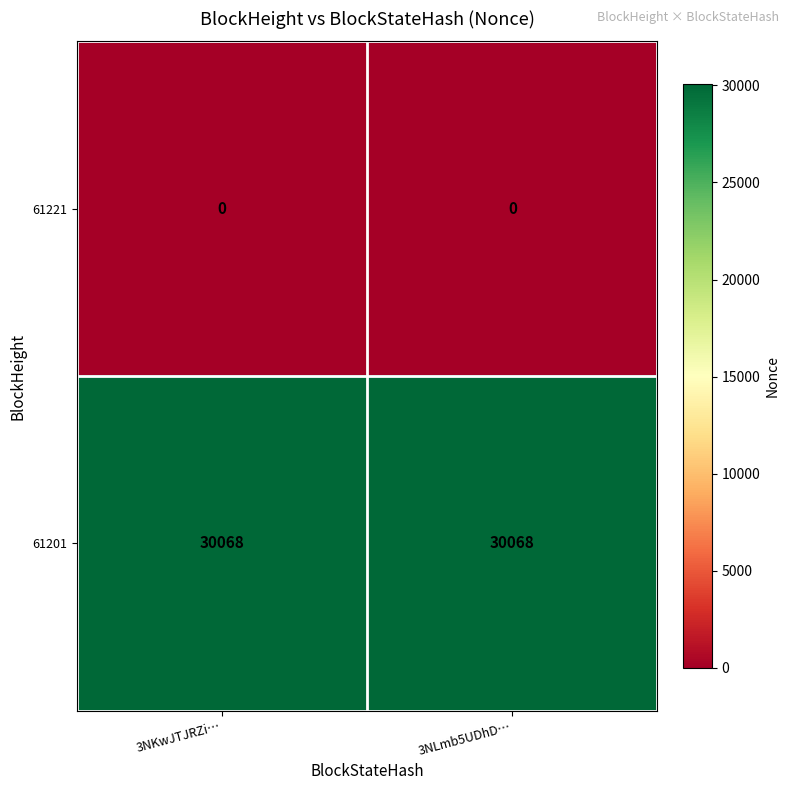

Is it true that 61201 equals 52079 at 3NKwJTJRZi…?

False